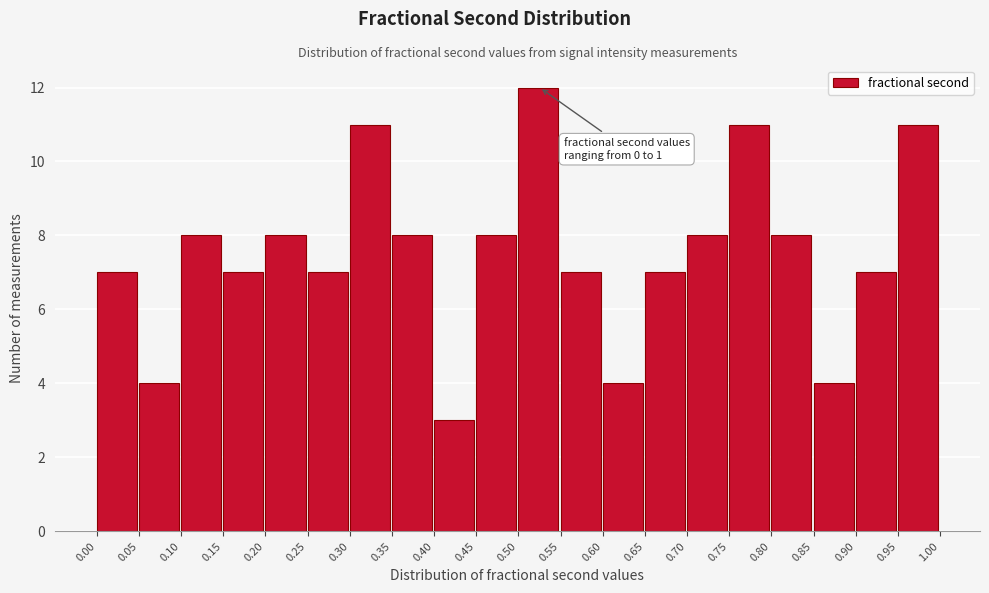

Over which range of the x-axis is the bar tallest?

0.50 to 0.55